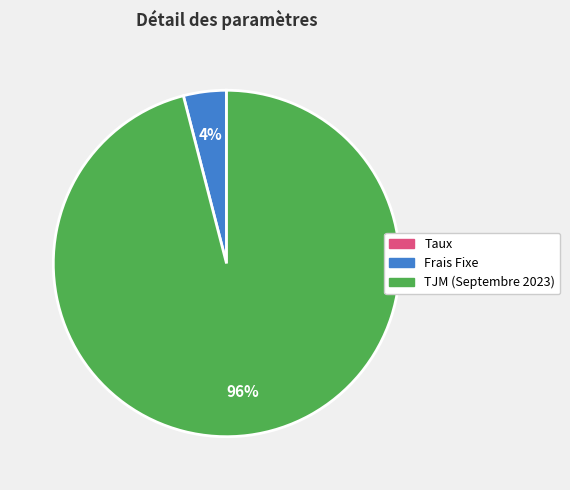

To the nearest percent, what percentage of the pie is TJM (Septembre 2023)?

96%